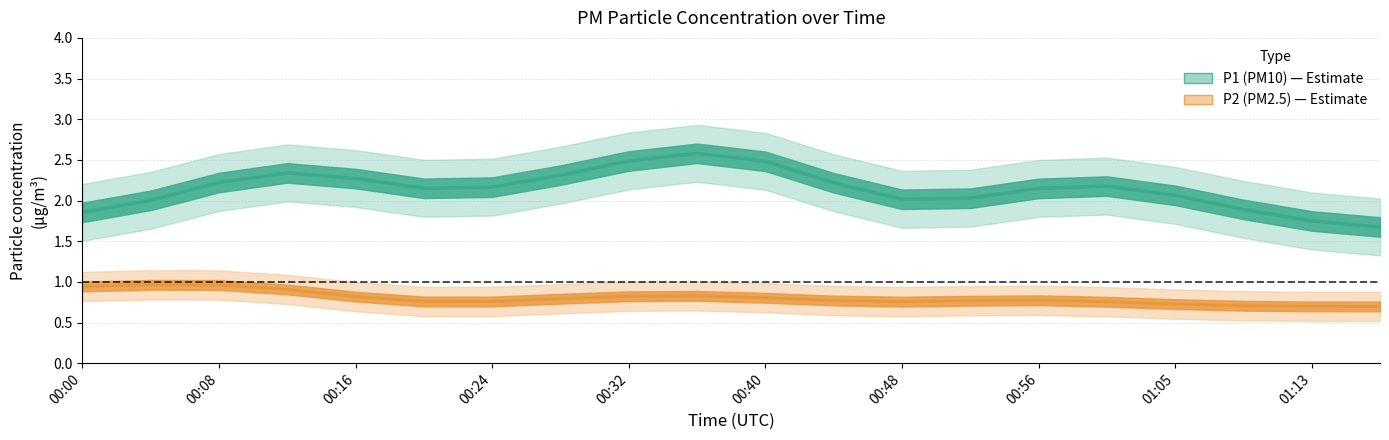

Does the chart display data point markers on the line(s)?

No